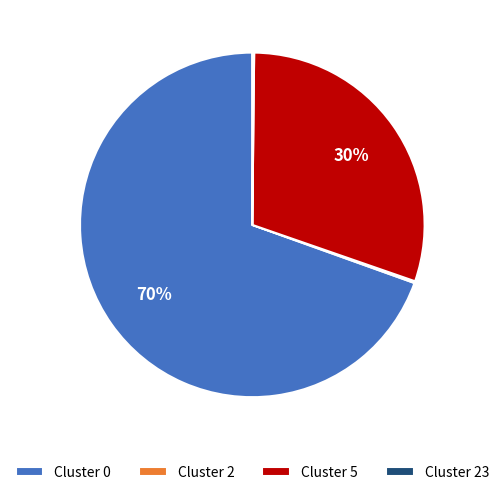

Combined, do Cluster 0 and Cluster 5 account for over 50%?

Yes